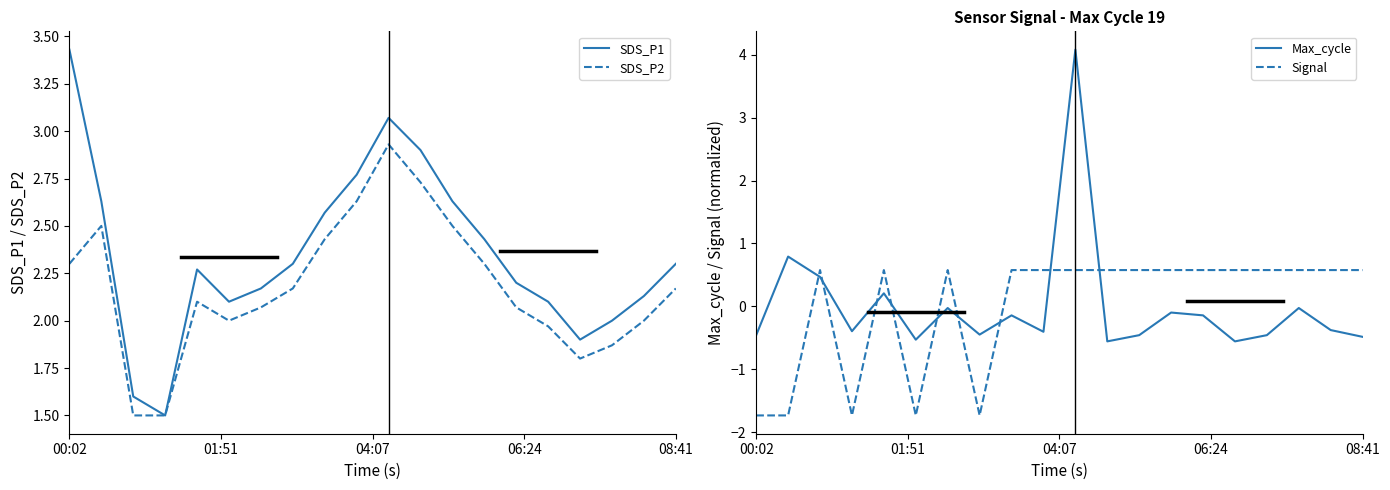

Which category has the lowest value in the Max_cycle series?

11